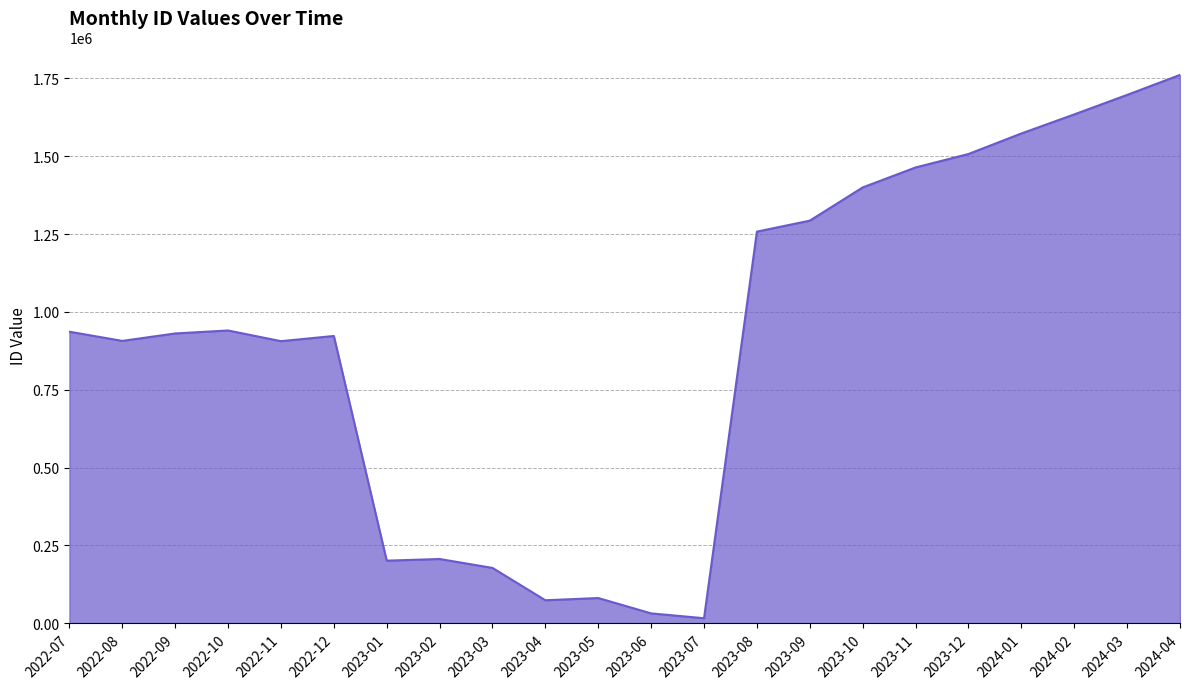

The value at 2022-09 is 930670. True or false?

True